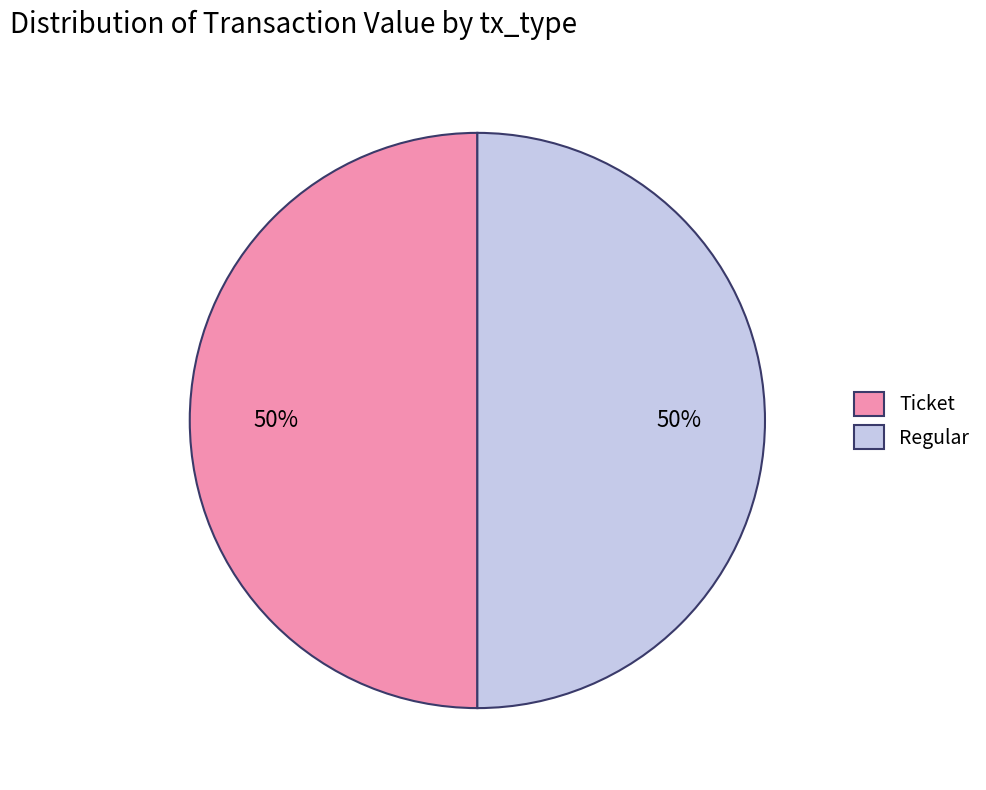

Do Regular and Ticket together represent more than half of the pie?

Yes